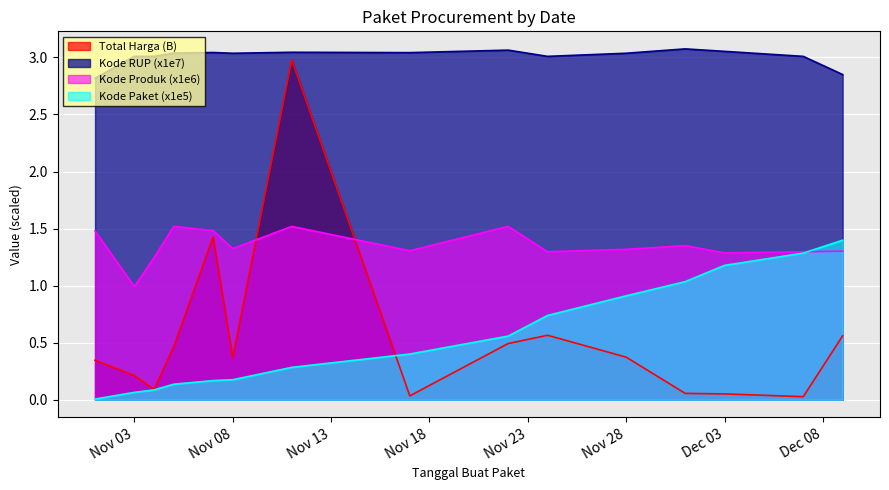

Does the chart display data point markers on the line(s)?

No